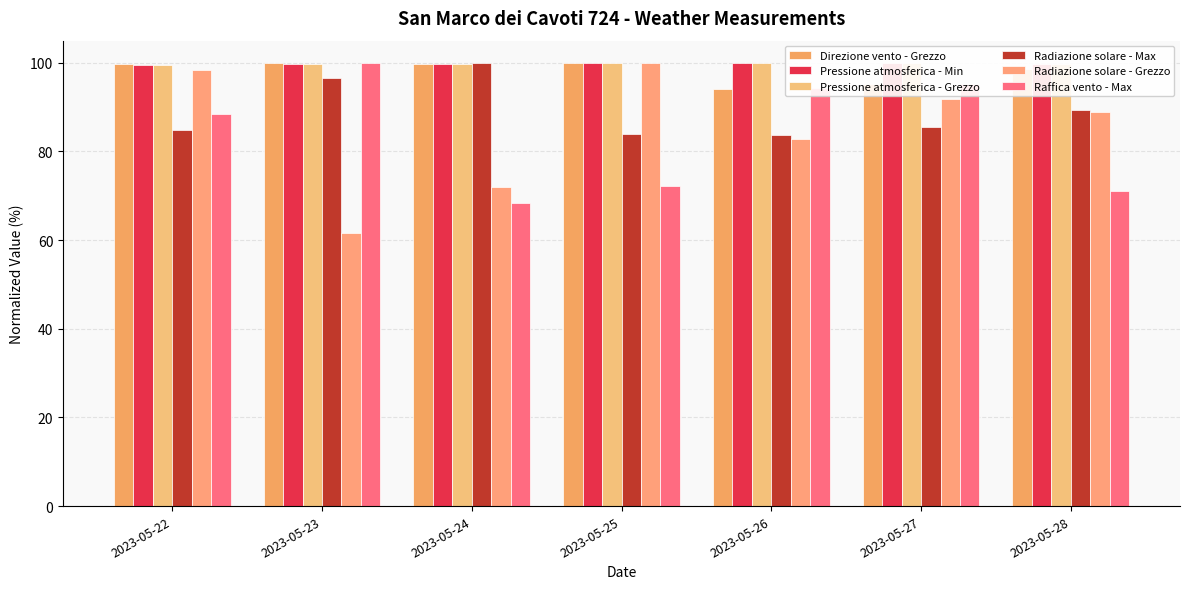

How many values in the Radiazione solare - Grezzo series are below 88?

3